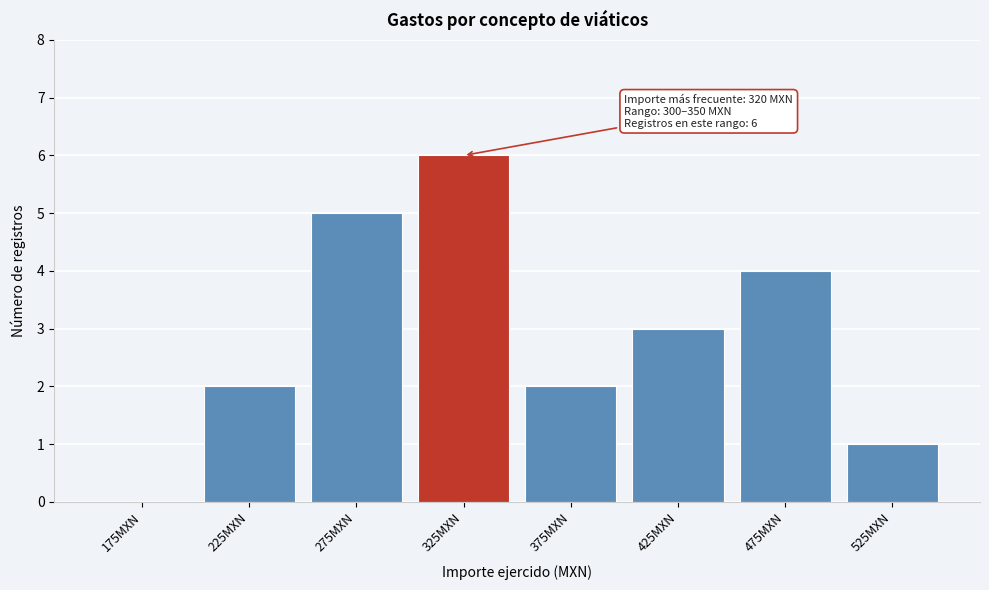

Reading left to right, list all the values displayed in this chart.

175MXN=0	225MXN=2	275MXN=5	325MXN=6	375MXN=2	425MXN=3	475MXN=4	525MXN=1